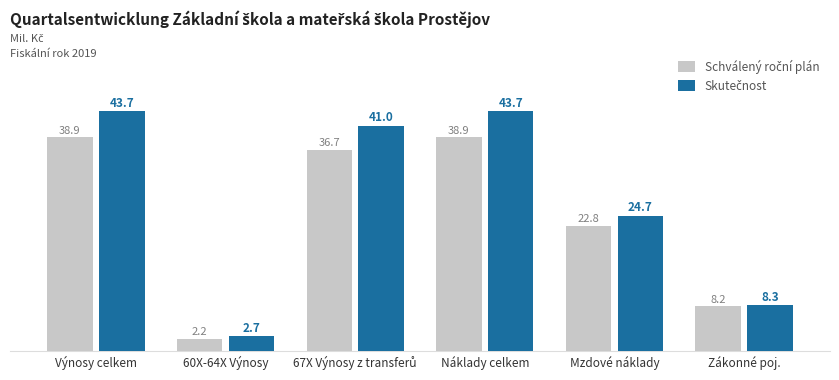

What is the maximum value shown in the chart?

43.7